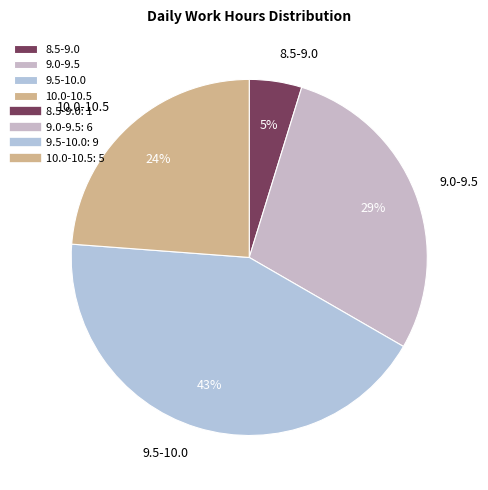

Does 8.5-9.0 account for over 50% of the chart?

No